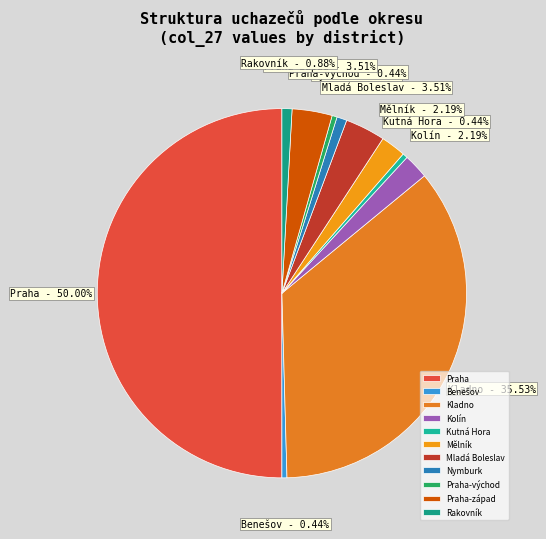

How many segments does this pie chart have?

11